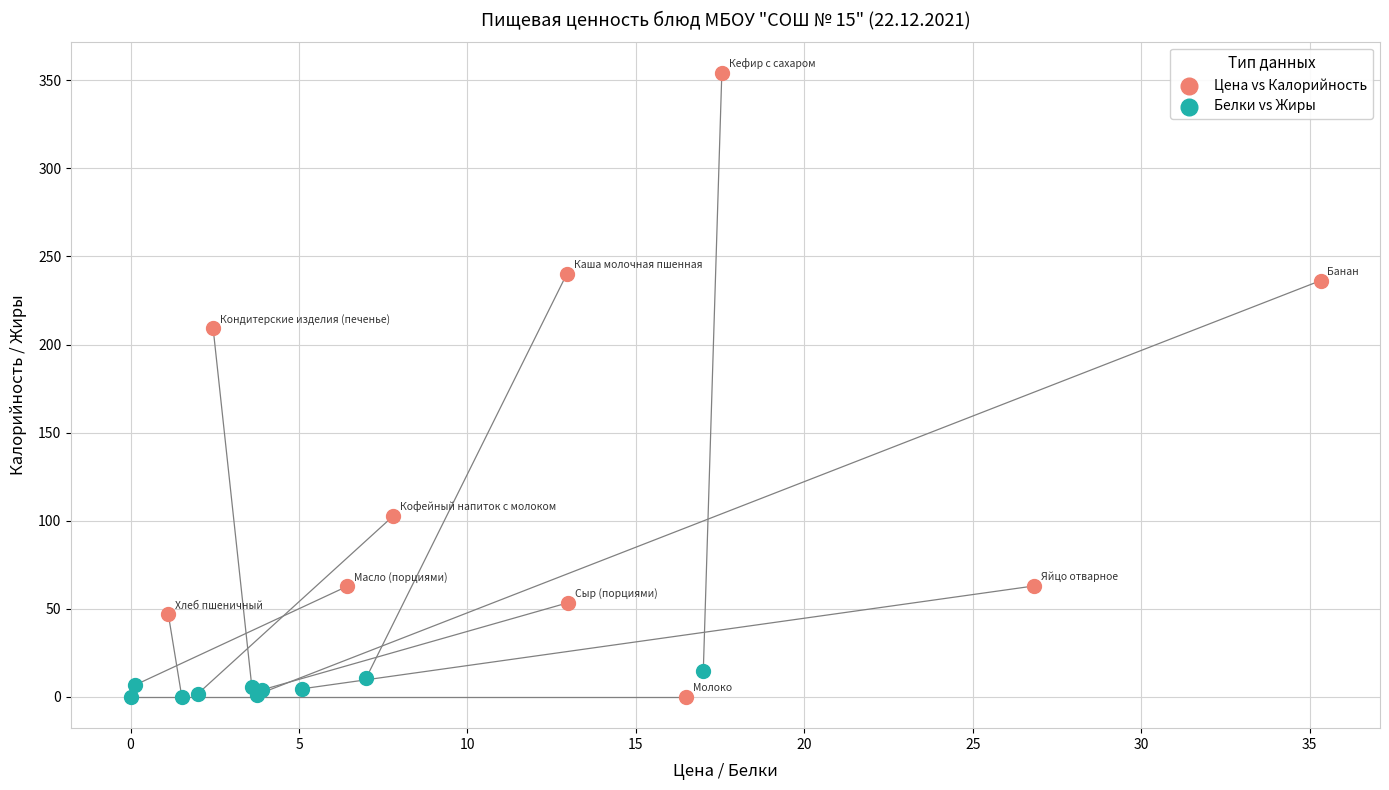

Which series reaches the maximum Y coordinate?

Цена vs Калорийность